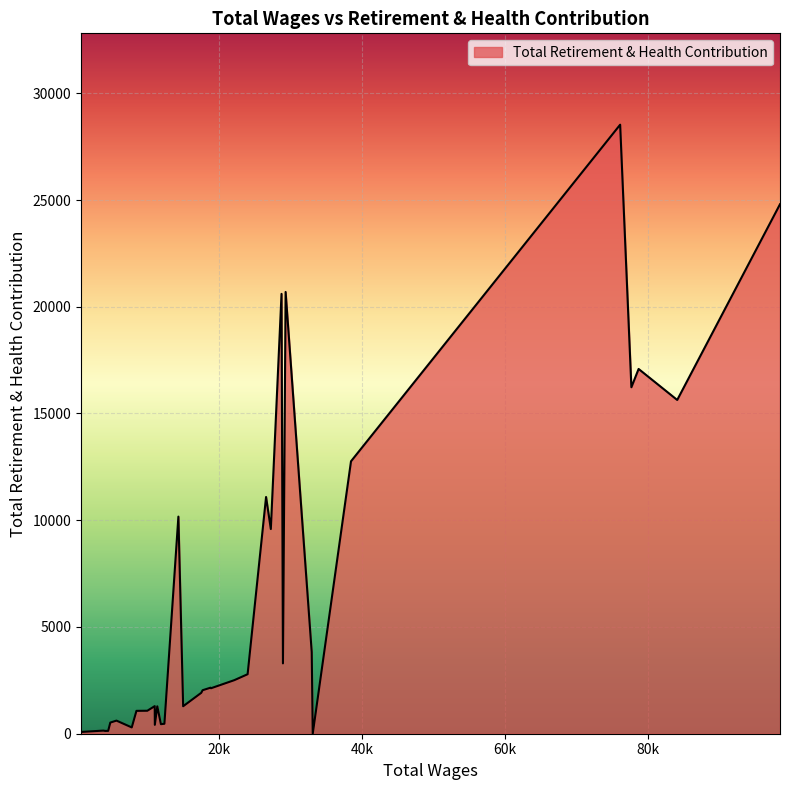

What is the difference between the maximum and minimum values?

28528